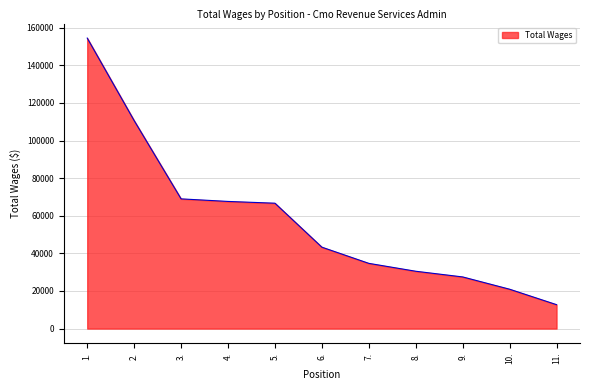

Reading left to right, what are all the values shown in this chart?

154508	110613	68989	67624	66681	43294	34688	30491	27466	20934	12719